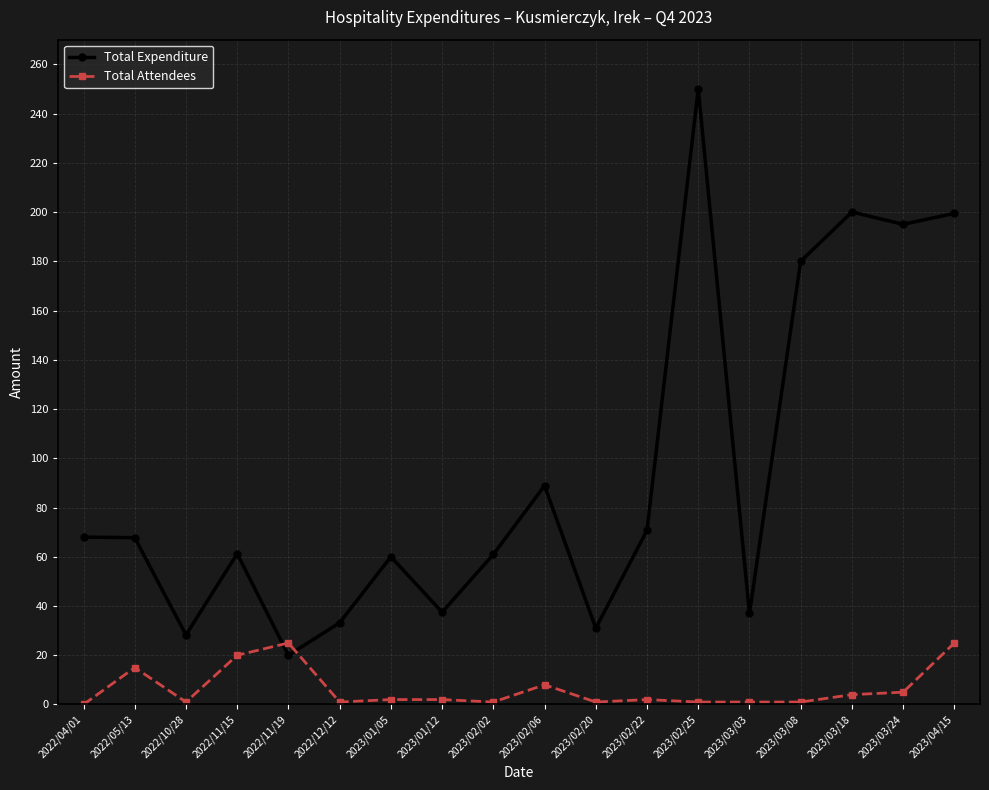

At 2023/04/15, list the series in order from smallest to largest.

Total Attendees, Total Expenditure